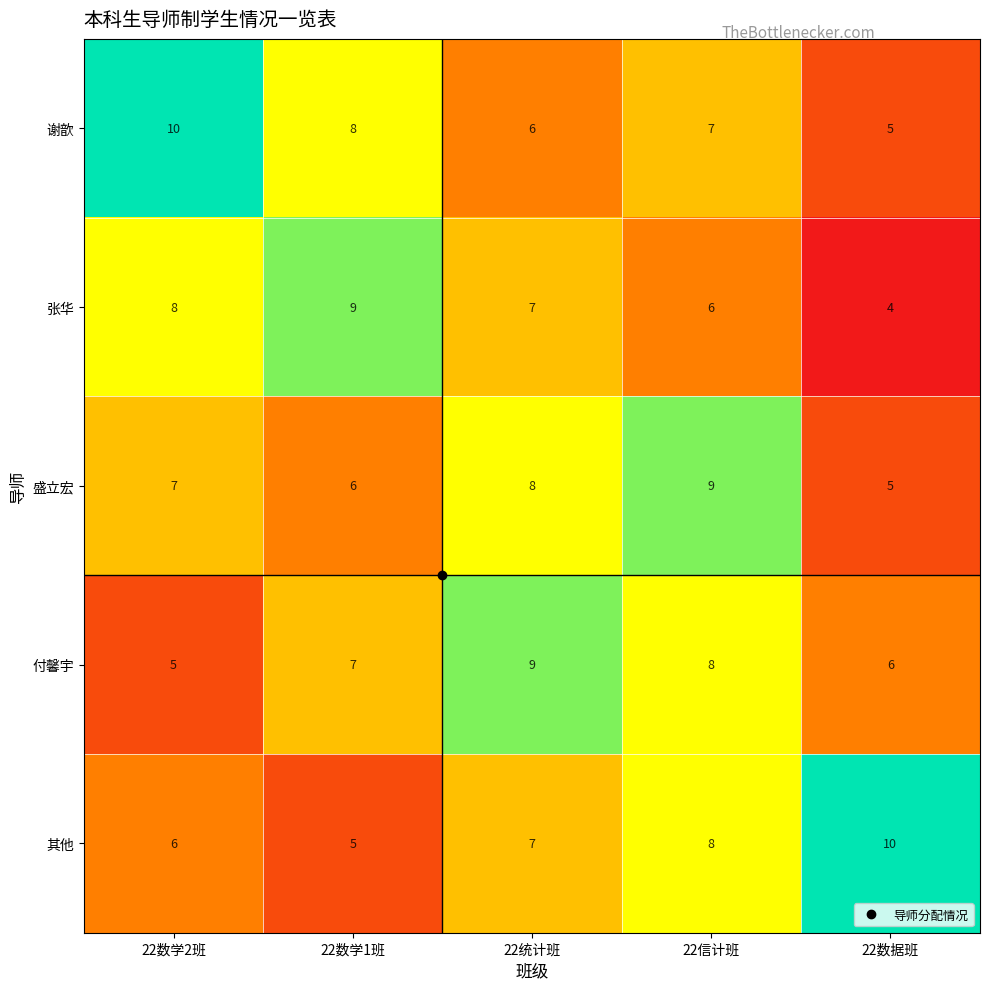

At how many categories does at least one series exceed 6?

5